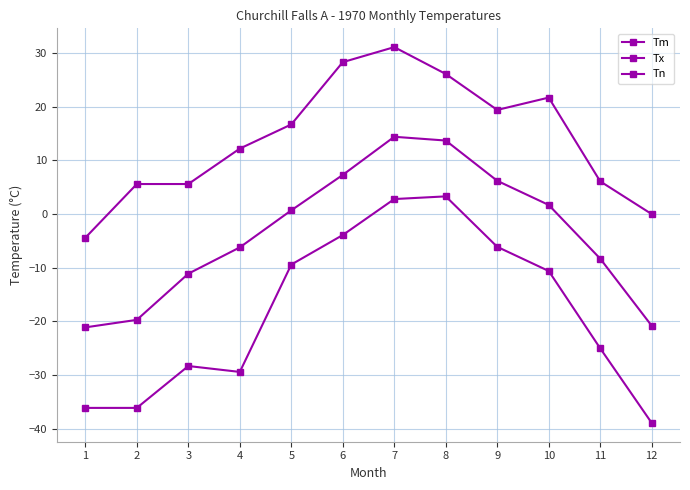

Which has a higher value, 9 or 4?

9